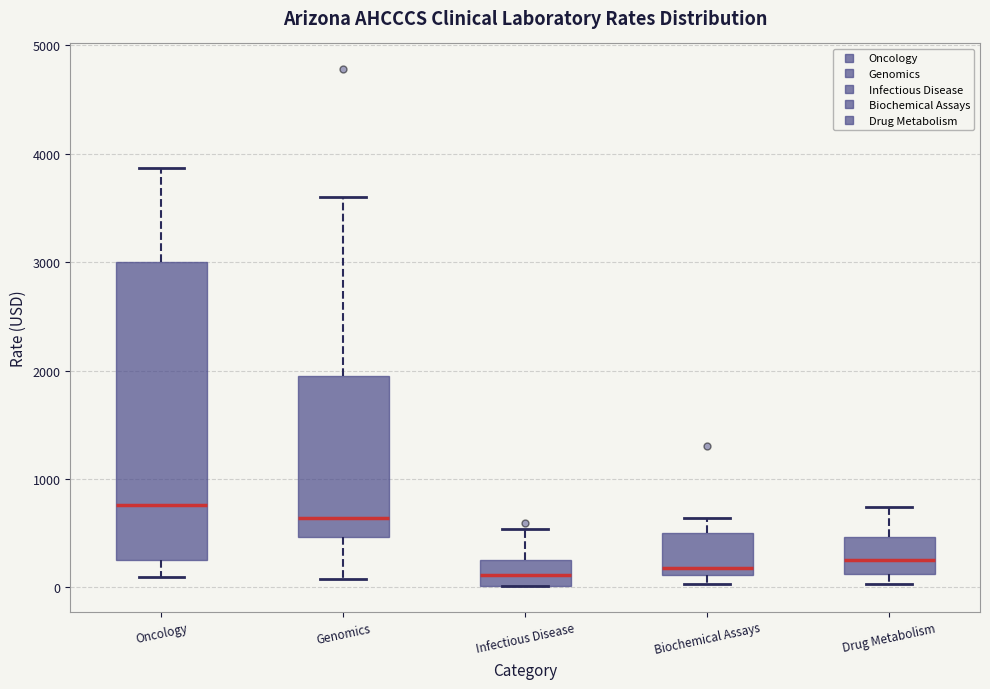

Where does the median line of the box for Oncology sit on the y-axis? The values are not printed on the chart, so give them approximately, as read against the axis.

800